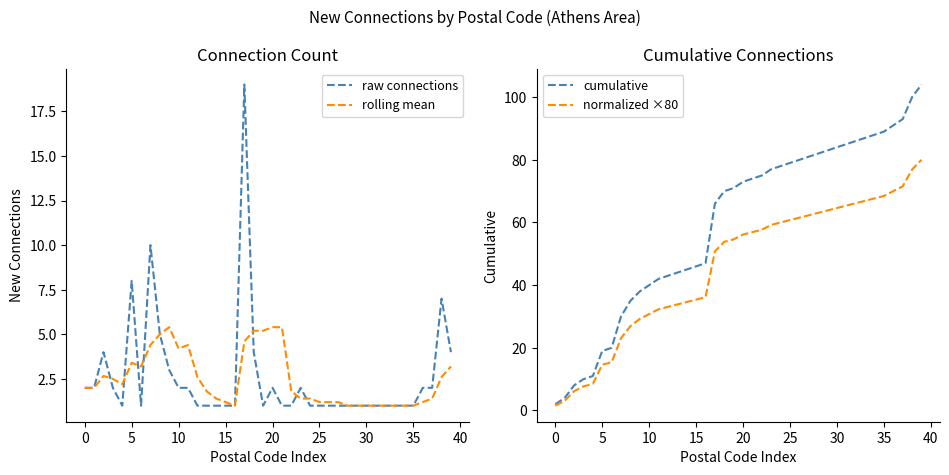

Which series has the widest spread of values?

cumulative